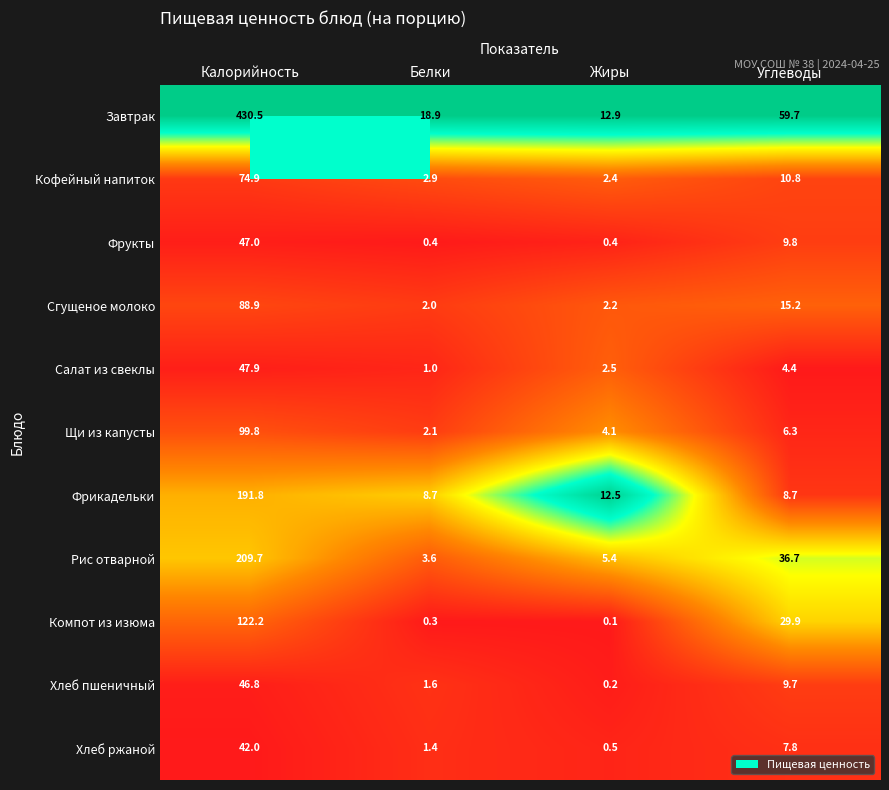

What is the difference between the highest and lowest values at Жиры?

12.8